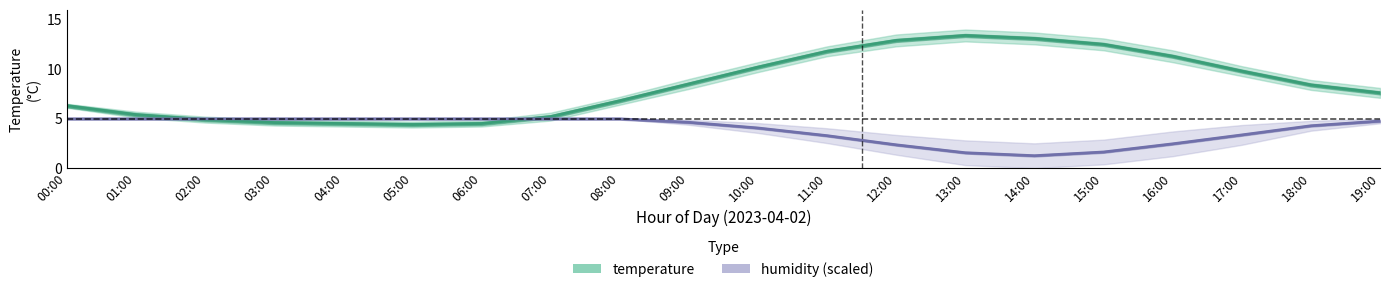

How many times do humidity (scaled) and temperature cross each other?

2